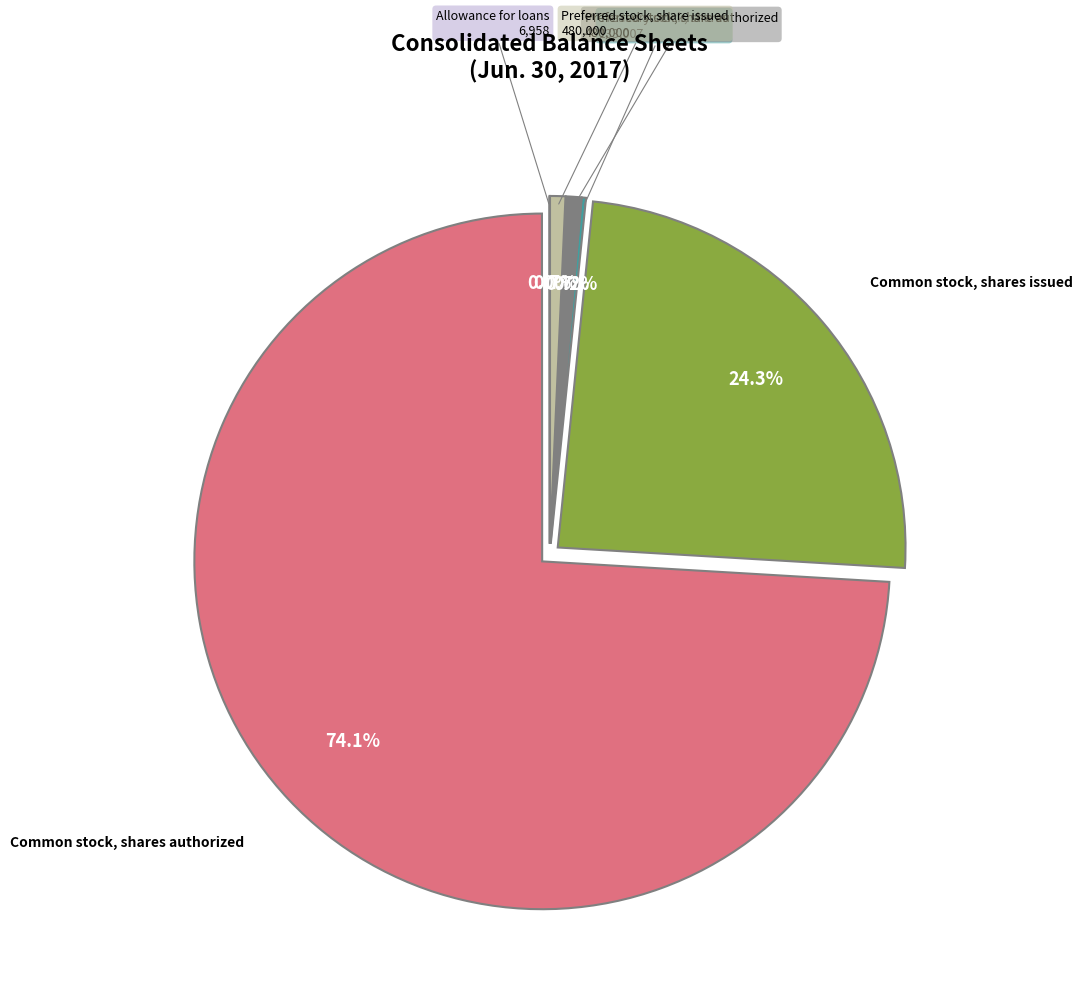

Which has a higher value, Common stock, shares authorized or Preferred stock, share issued?

Common stock, shares authorized